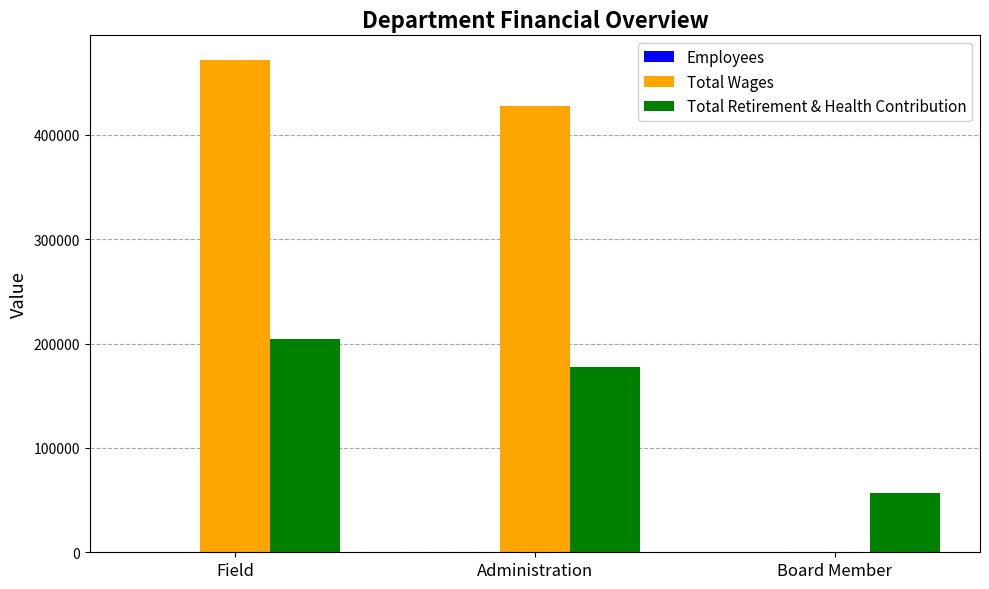

The value of Total Retirement & Health Contribution at Field is 204168. True or false?

True